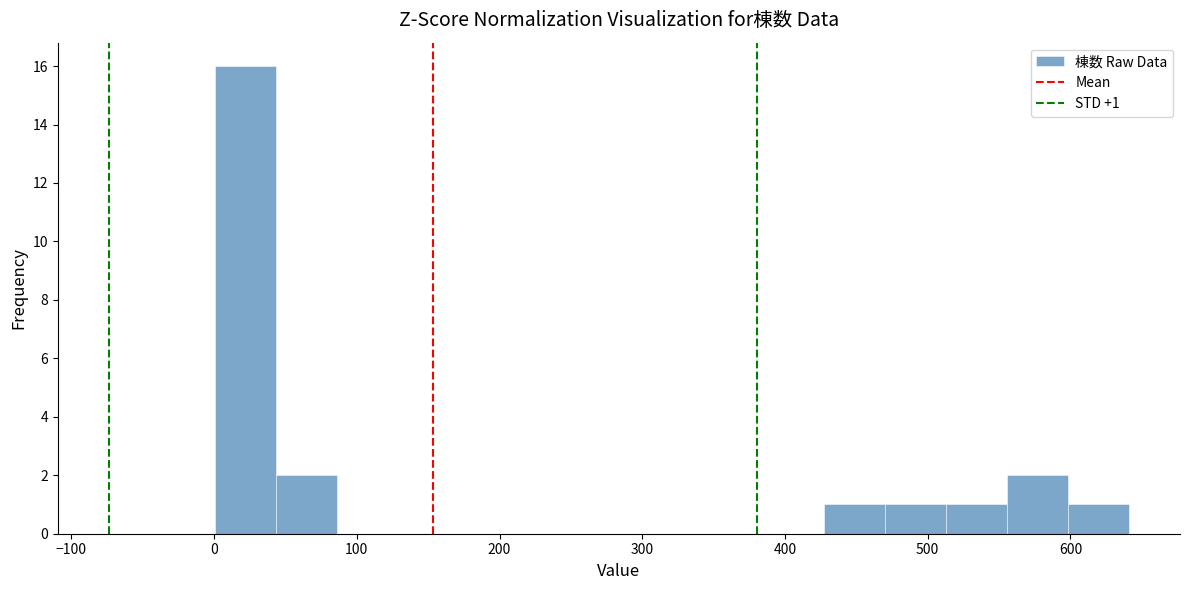

Over which range of the x-axis is the bar tallest?

0 to 40